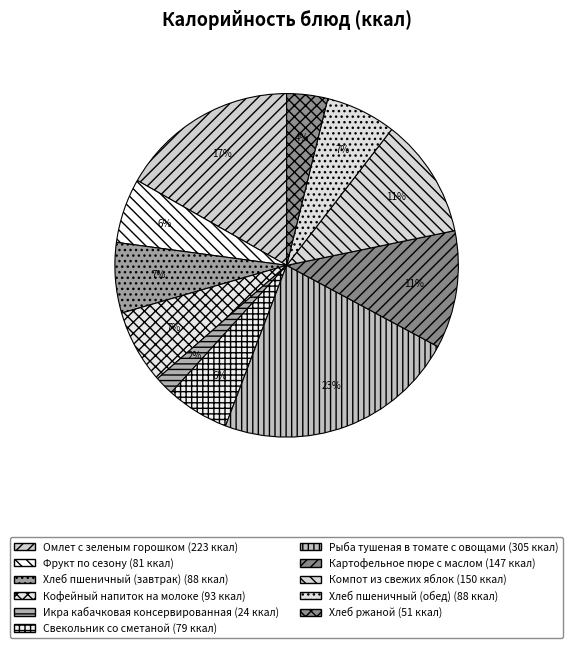

To the nearest percent, what portion does Икра кабачковая консервированная represent?

2%